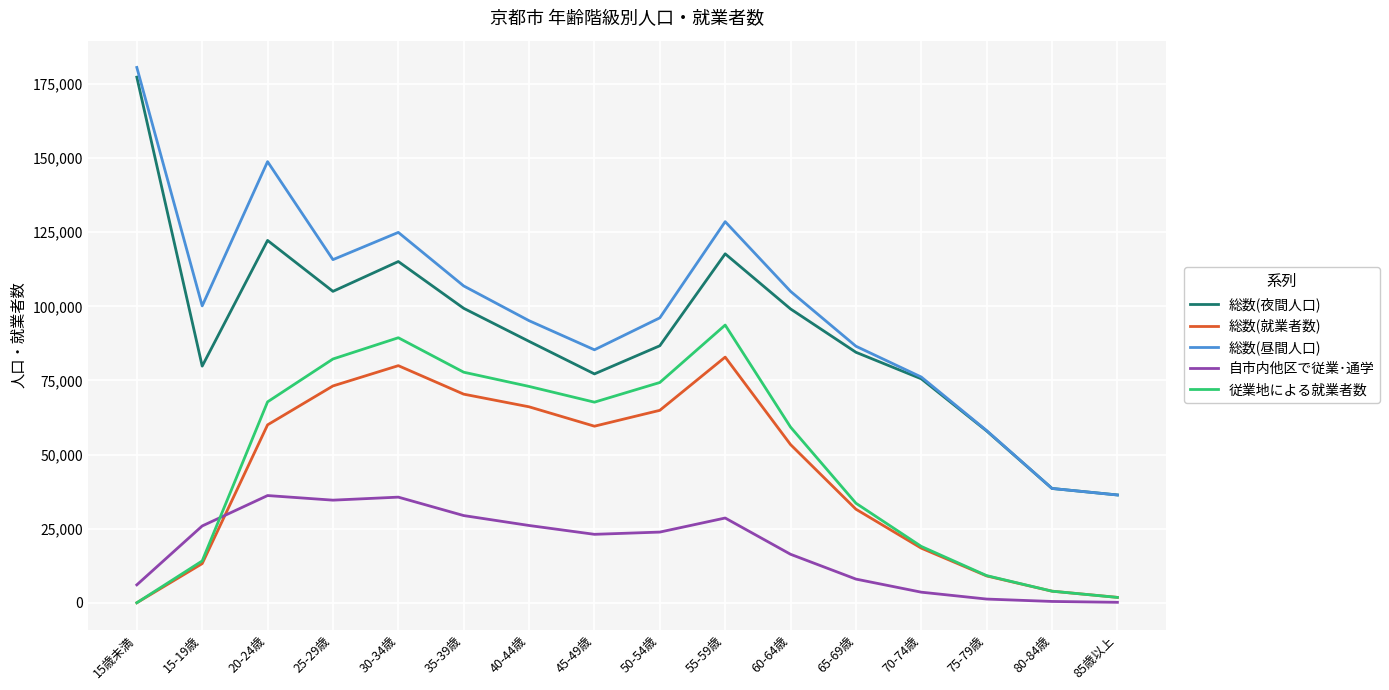

At which label does 従業地による就業者数 reach its peak?

55-59歳